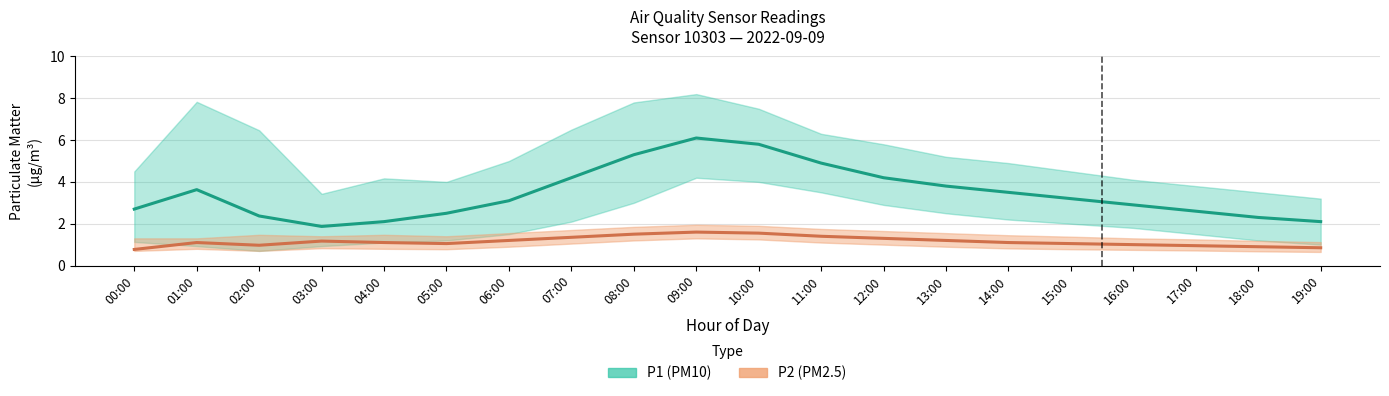

What is the difference between the maximum and minimum values in the P2 (PM2.5) series?

0.8